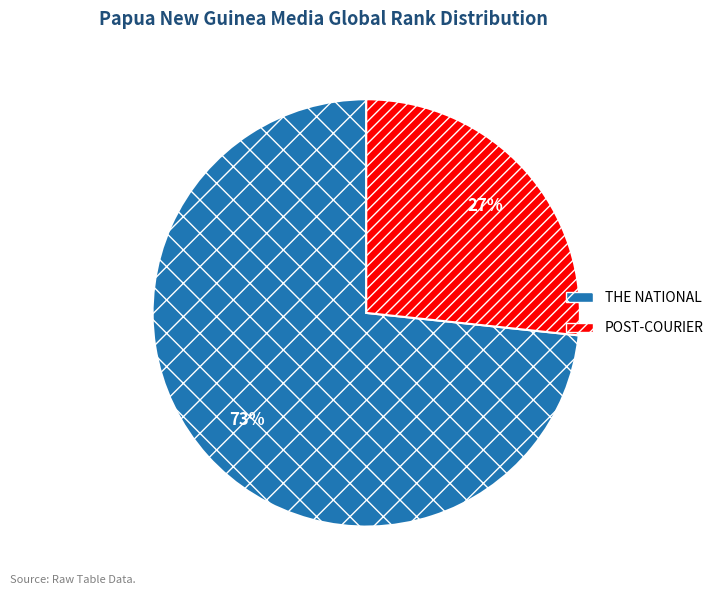

True or false: THE NATIONAL accounts for 63% of the total.

False